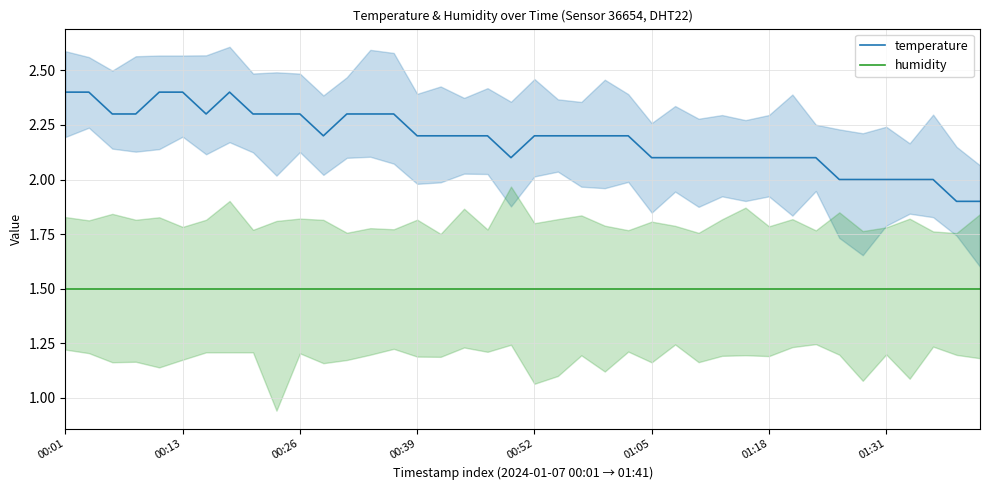

True or false: humidity and temperature cross at least once.

False